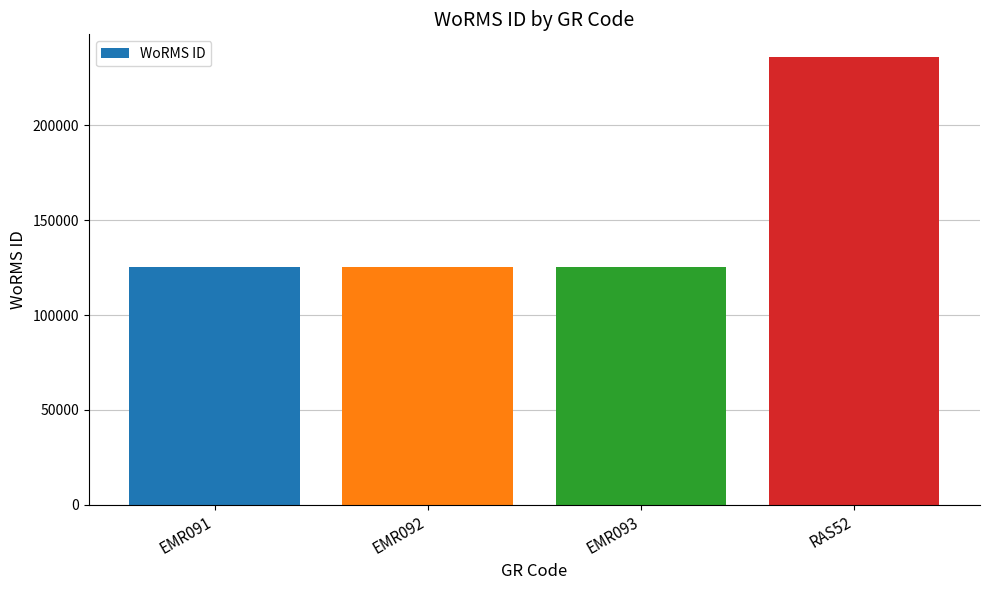

Which category has the highest value across all series?

RAS52